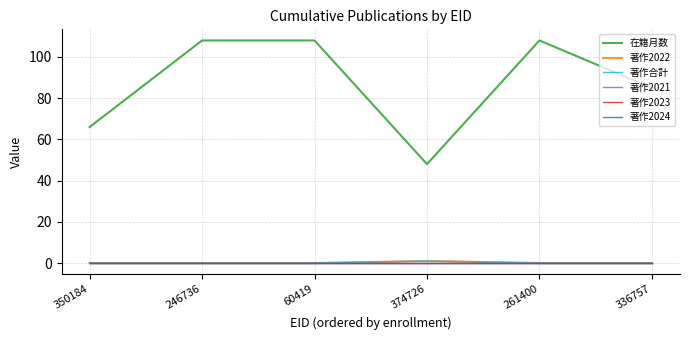

True or false: 著作2022 and 在籍月数 cross at least once.

False